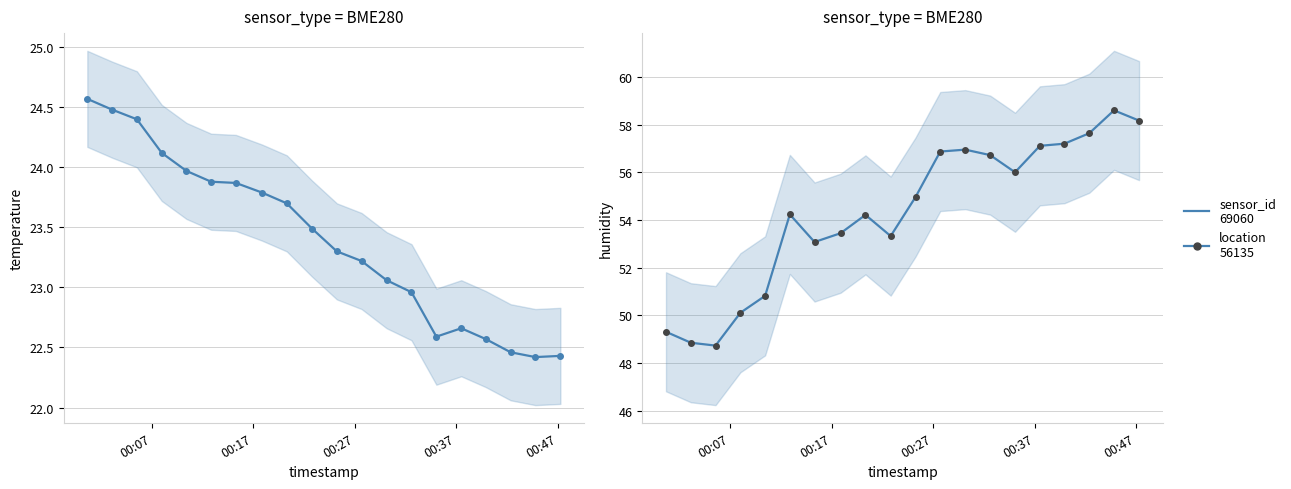

True or false: temperature and humidity cross at least once.

False